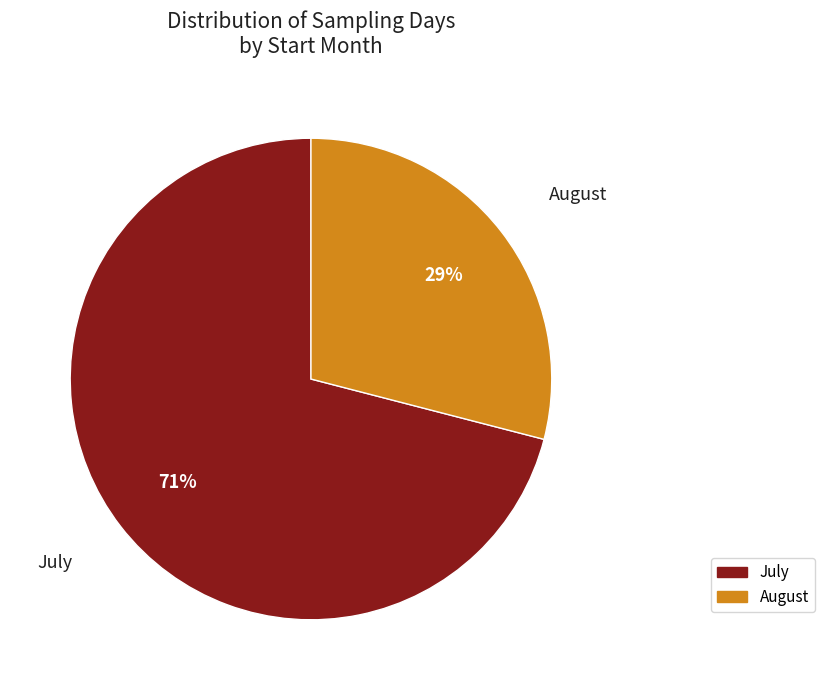

Is there a majority slice in this chart?

Yes